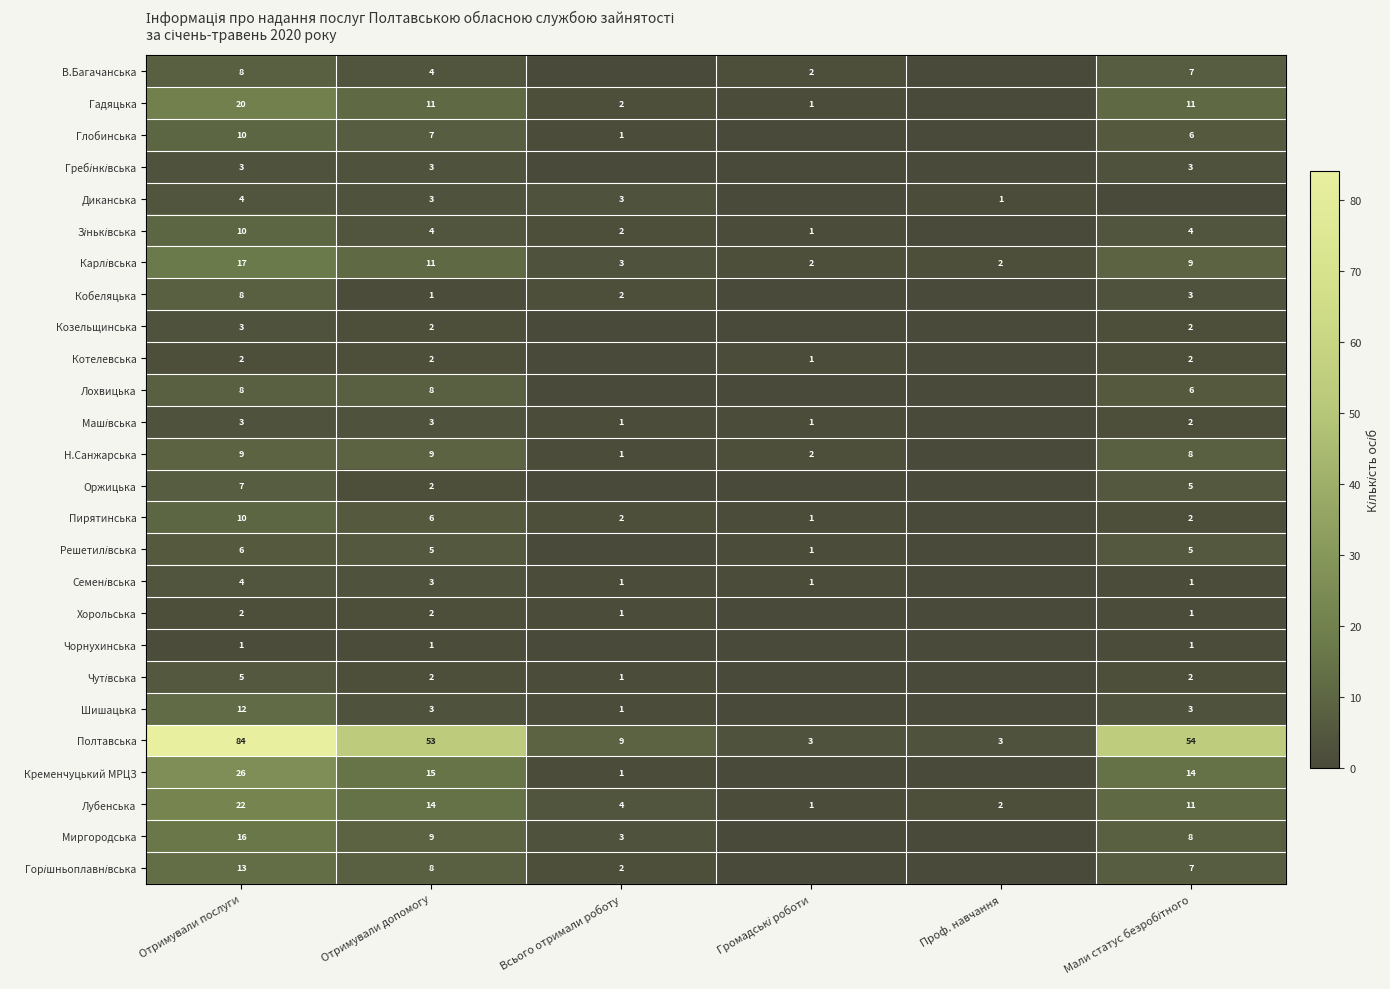

What is the sum of the Гадяцька values at Отримували послуги and Отримували допомогу?

31